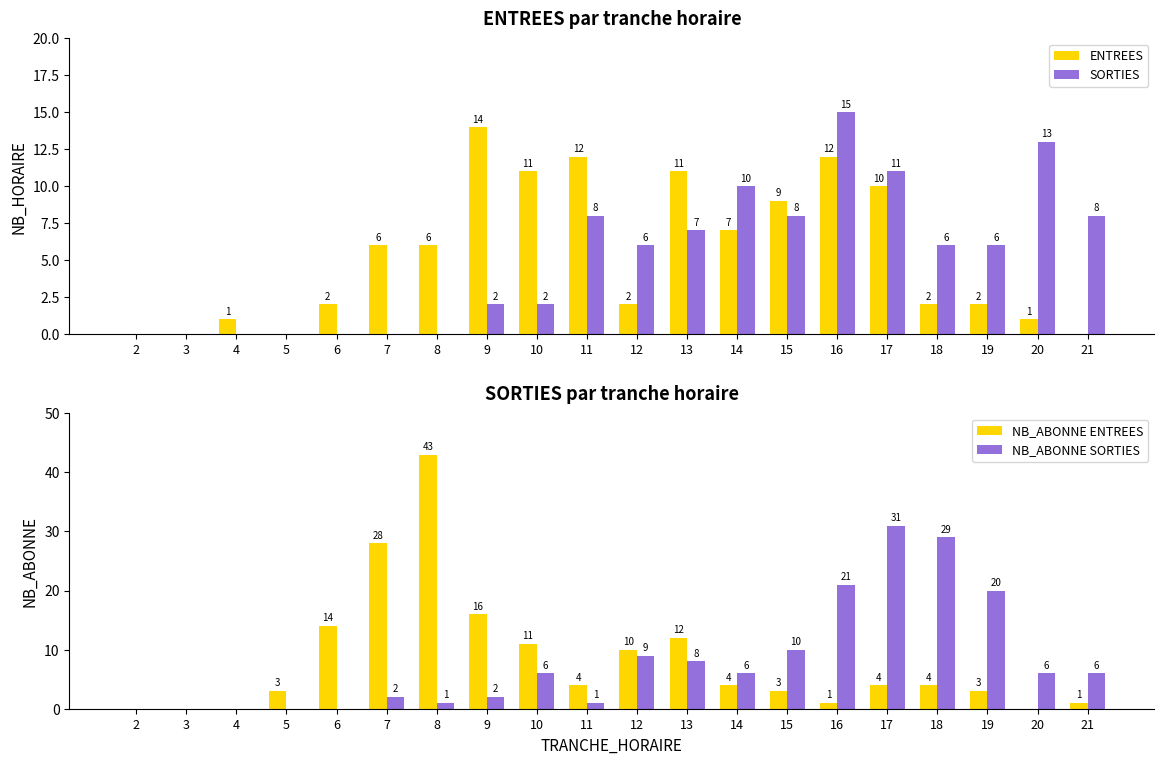

What is the approximate value of NB_ABONNE ENTREES at 10, to the nearest 10?

10